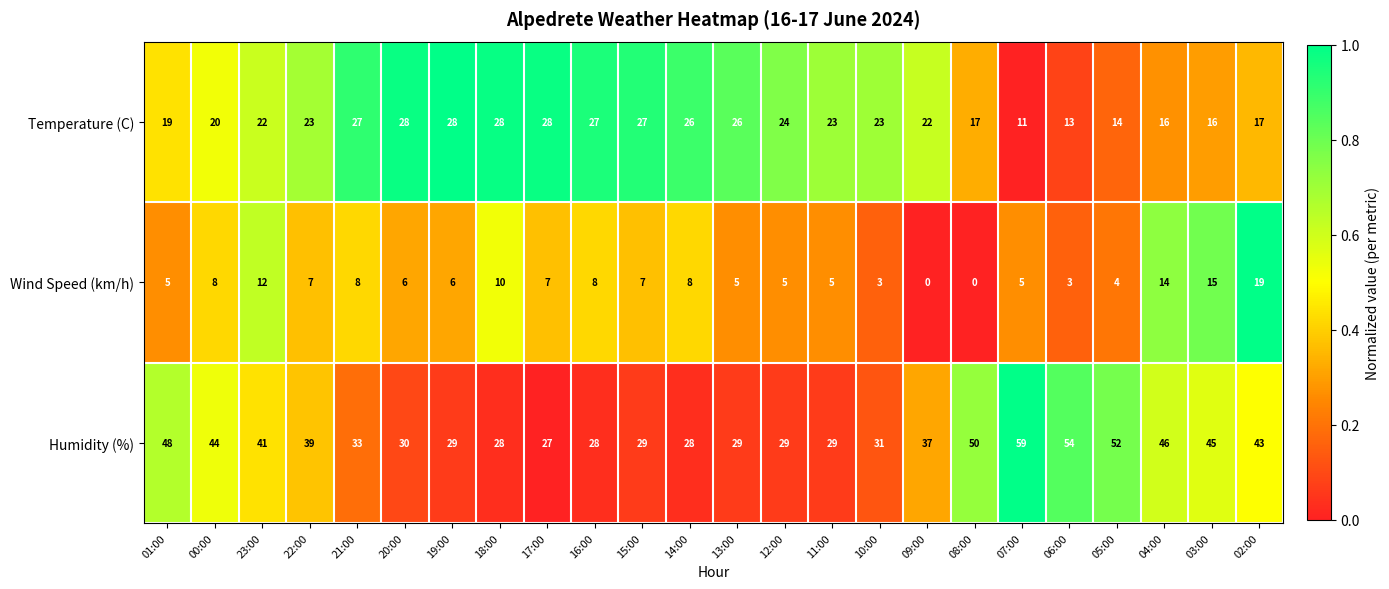

What is the difference between the highest and lowest values at 02:00?

26